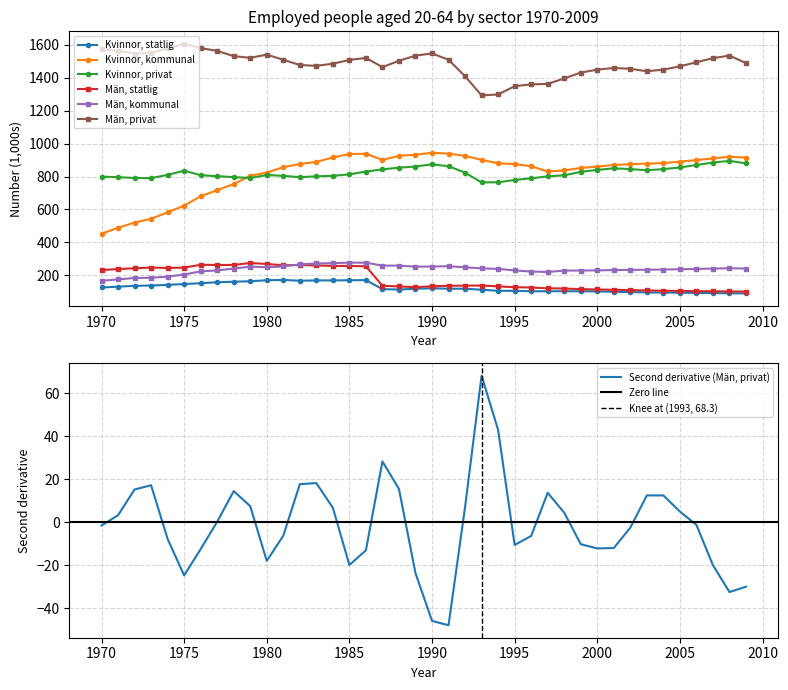

Which series has the largest range (max minus min)?

Kvinnor, kommunal